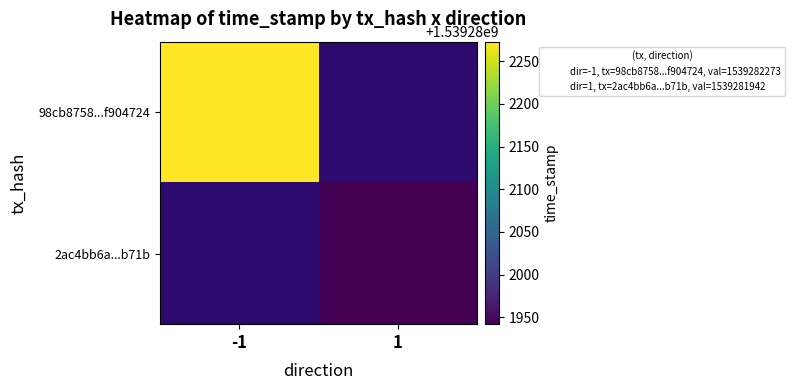

Is it true that 2ac4bb6ab3f8d81f3a802e30f905494172eb71b equals 1539281942 at time_stamp?

True